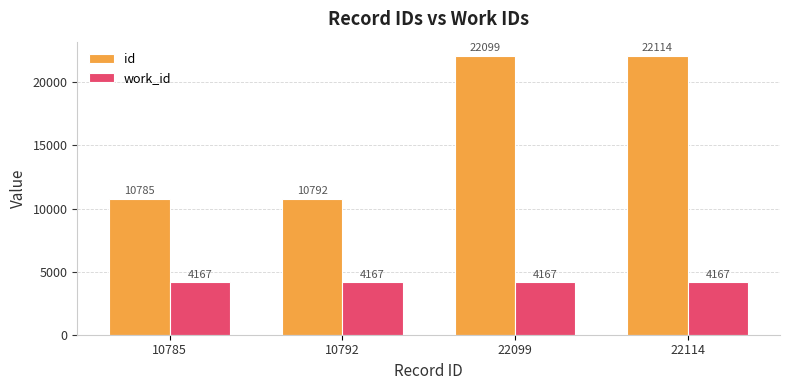

How many groups of bars are there?

4